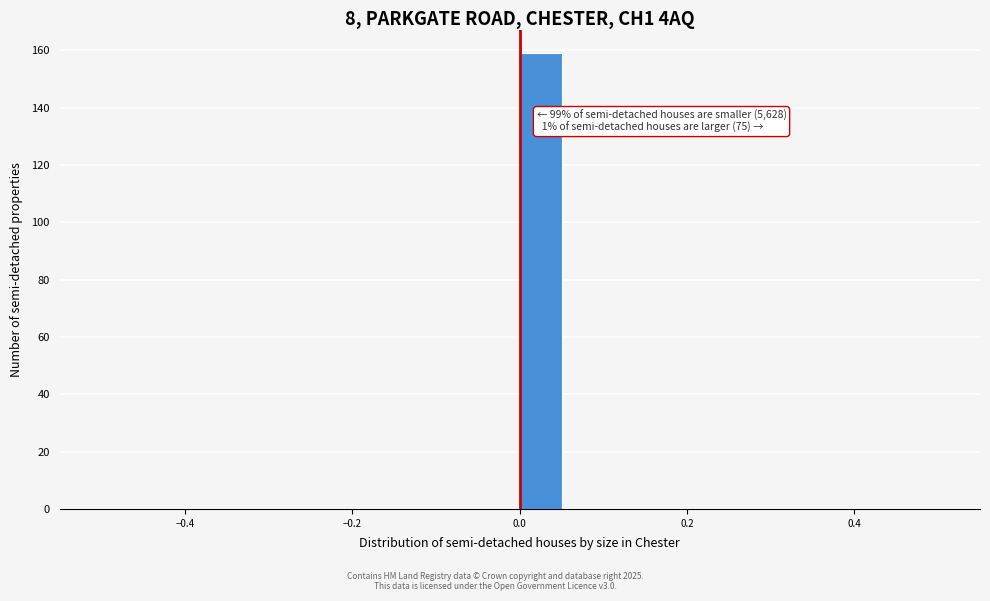

Read against the x-axis, roughly where is the centre of the tallest bar?

0.02